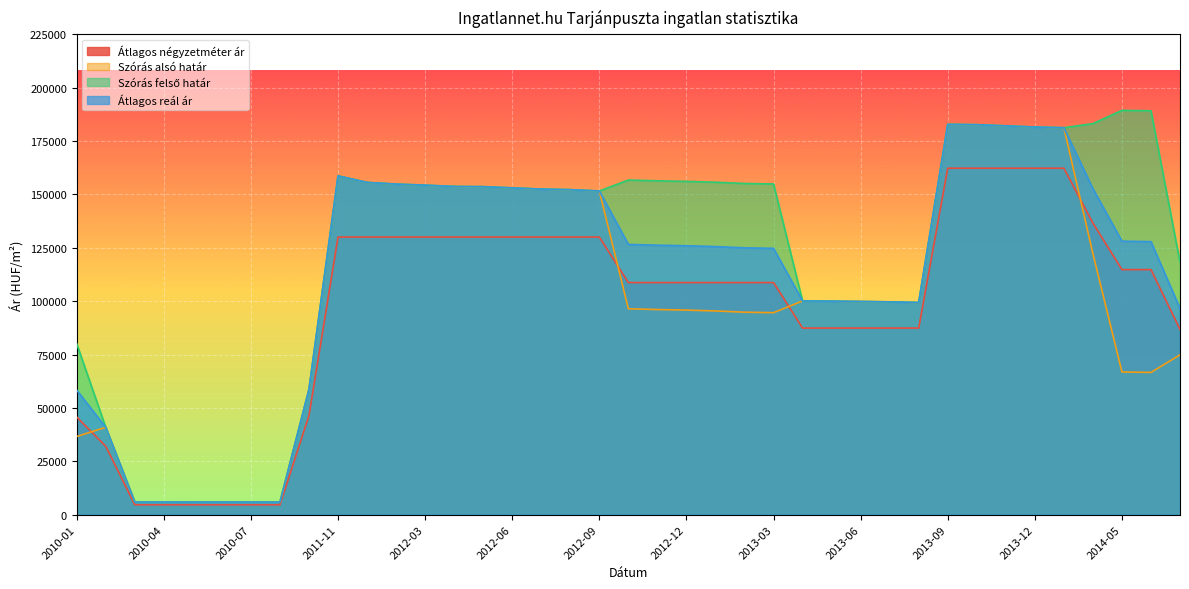

What is the total value across all series at 2013-12?

706819